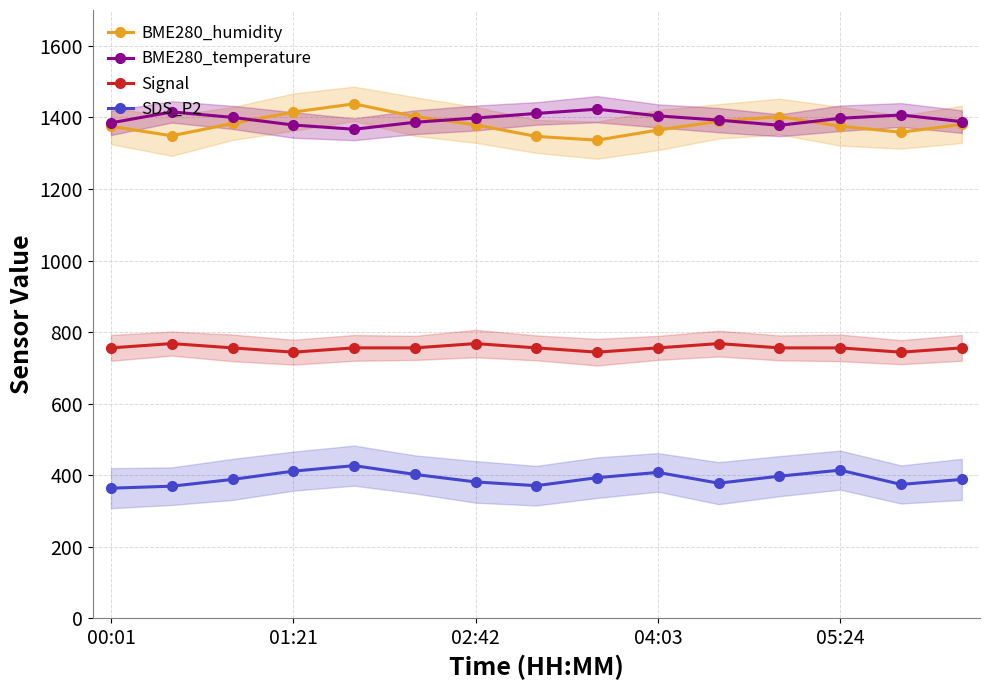

True or false: BME280_humidity and Signal intersect in this chart.

False